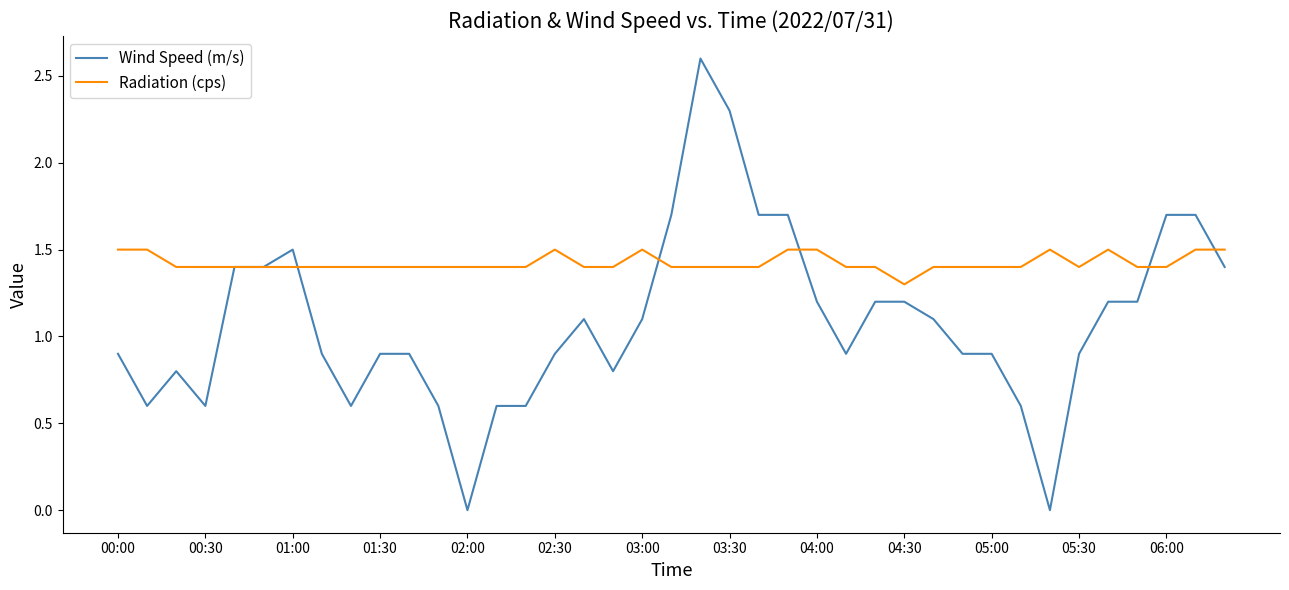

Which series has the widest spread of values?

Wind Speed (m/s)